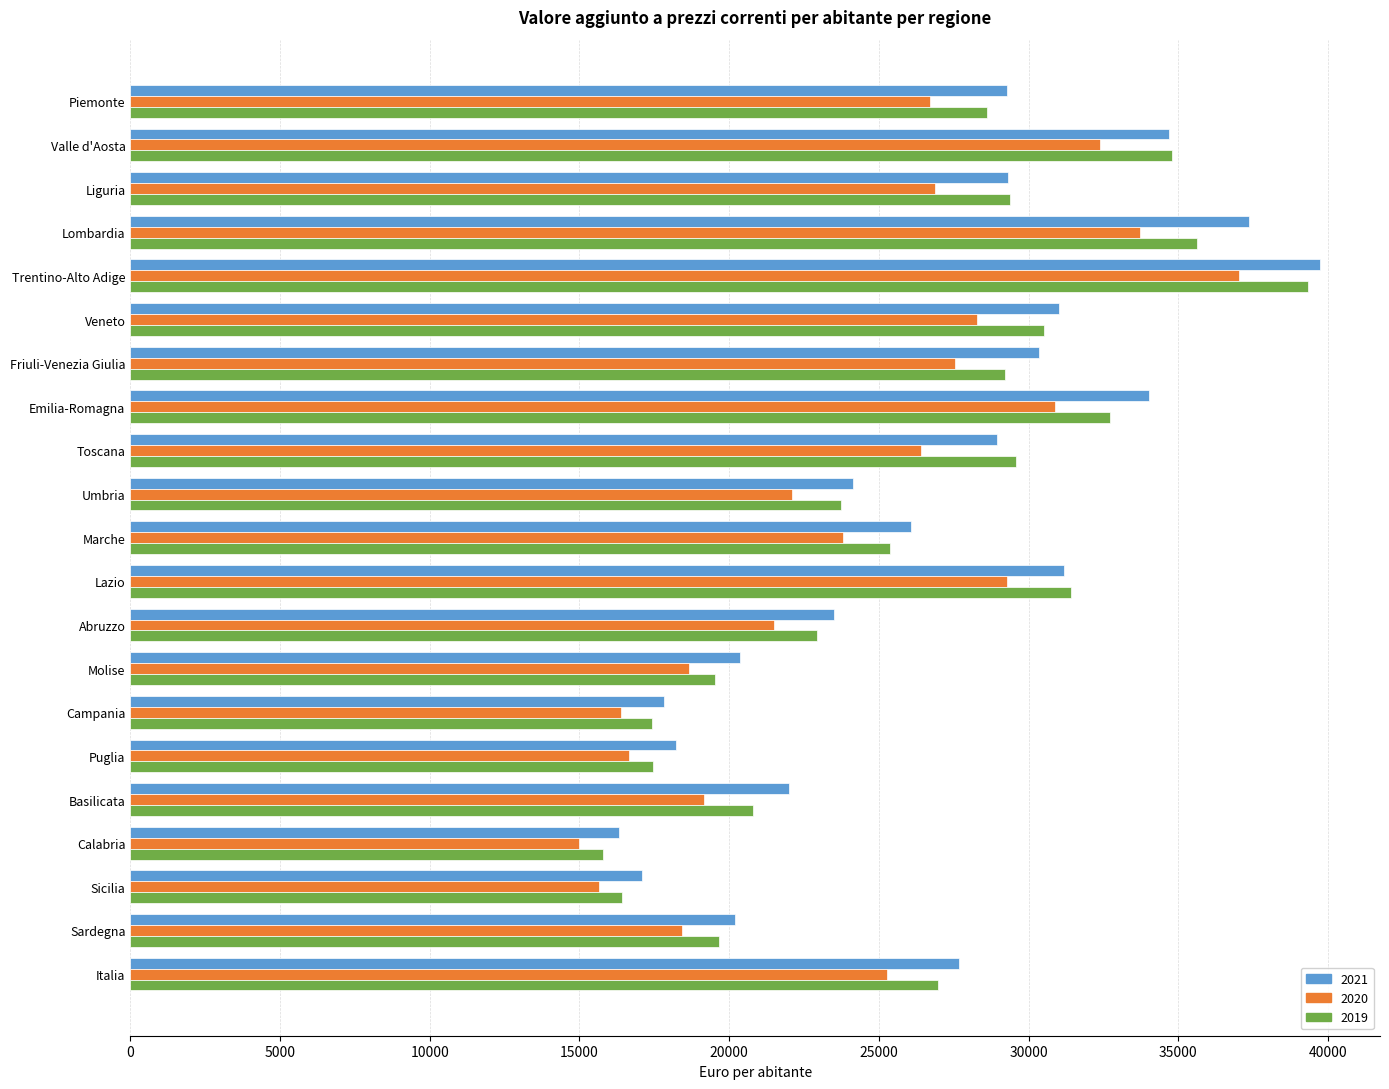

True or false: 2021 has a value of 39747.7 at Trentino-Alto Adige.

True